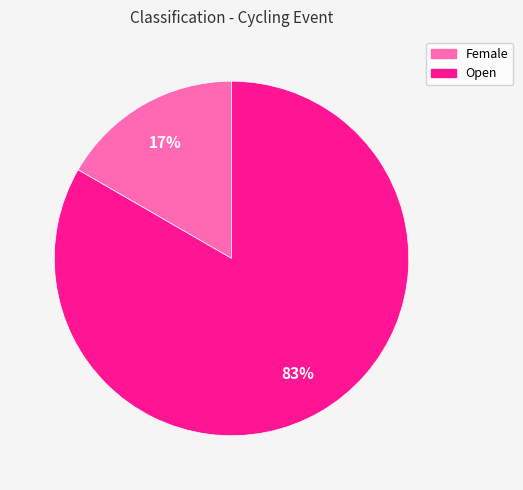

Does Open account for over 50% of the chart?

Yes